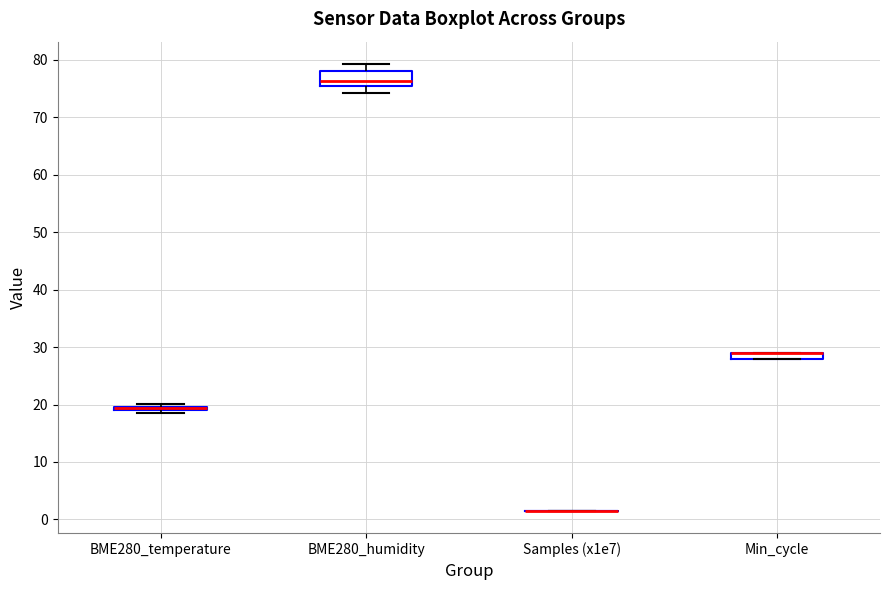

Comparing the boxes themselves (not the whiskers), which one is the tallest?

BME280_humidity